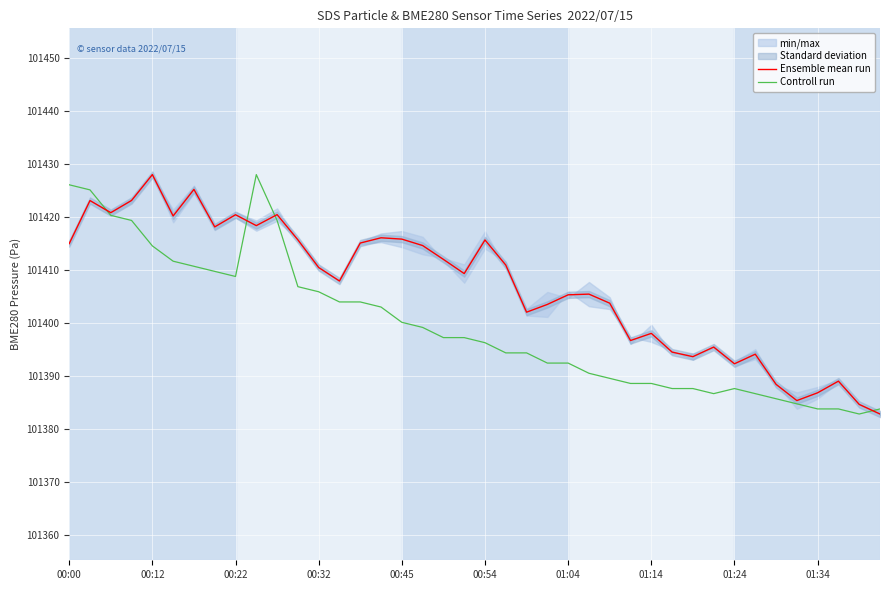

How many lines are shown in the chart?

2